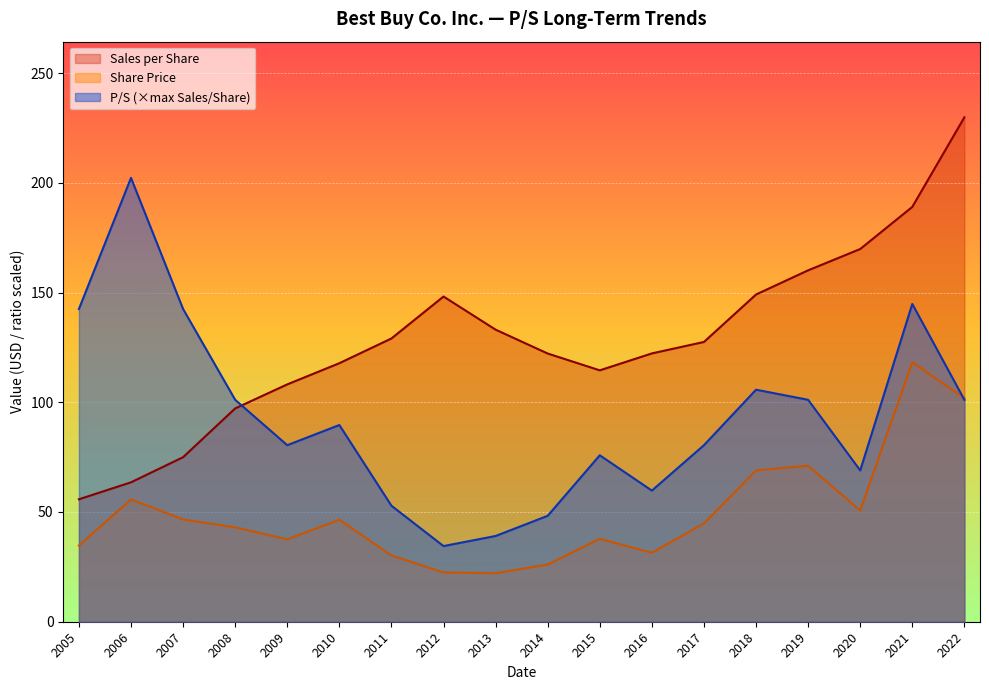

List the series in order of their peak value, highest first.

Sales per Share, P/S (×max Sales/Share), Share Price